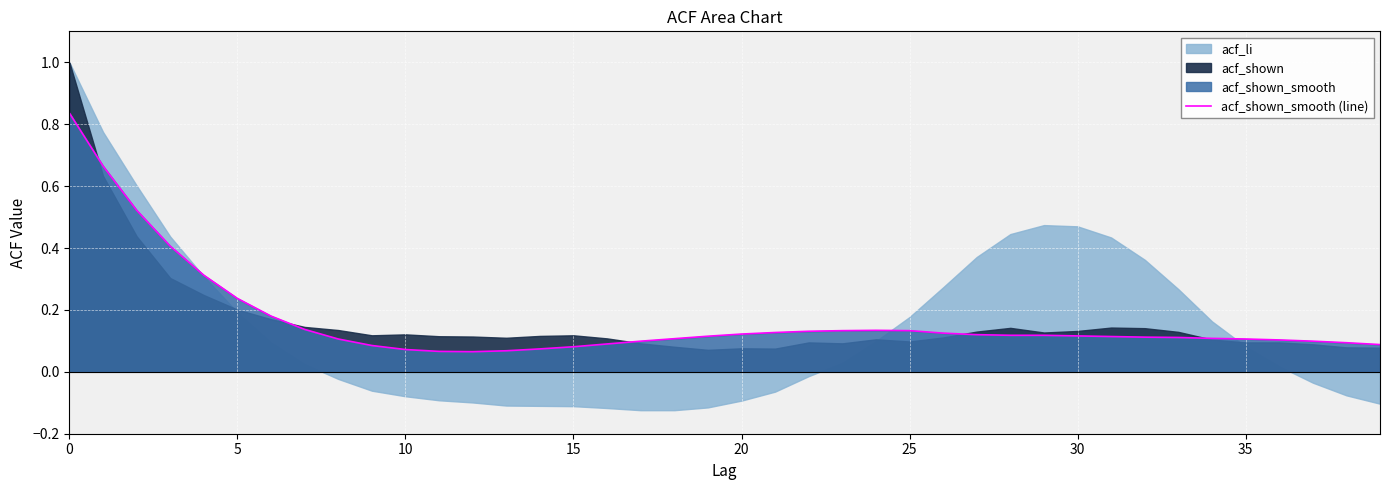

What is the label of the 13th point from the left?

12